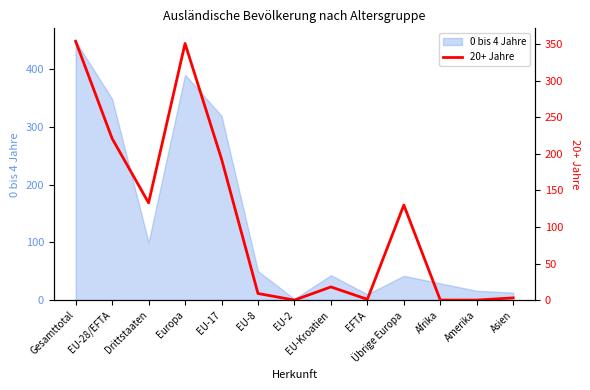

What is the label of the 2nd point from the left?

EU-28/EFTA